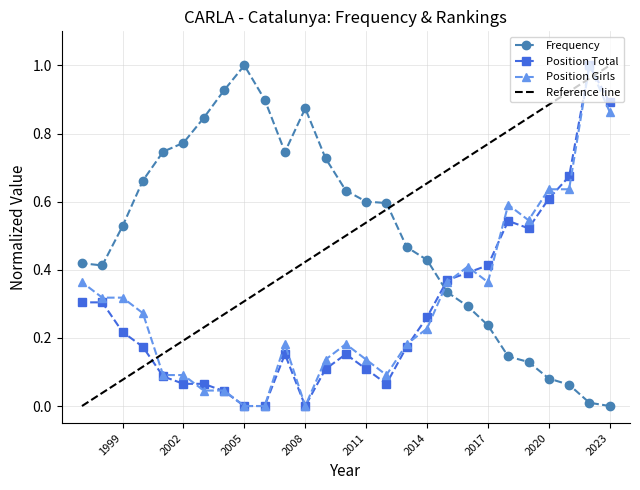

True or false: Frequency and Position Total intersect in this chart.

True